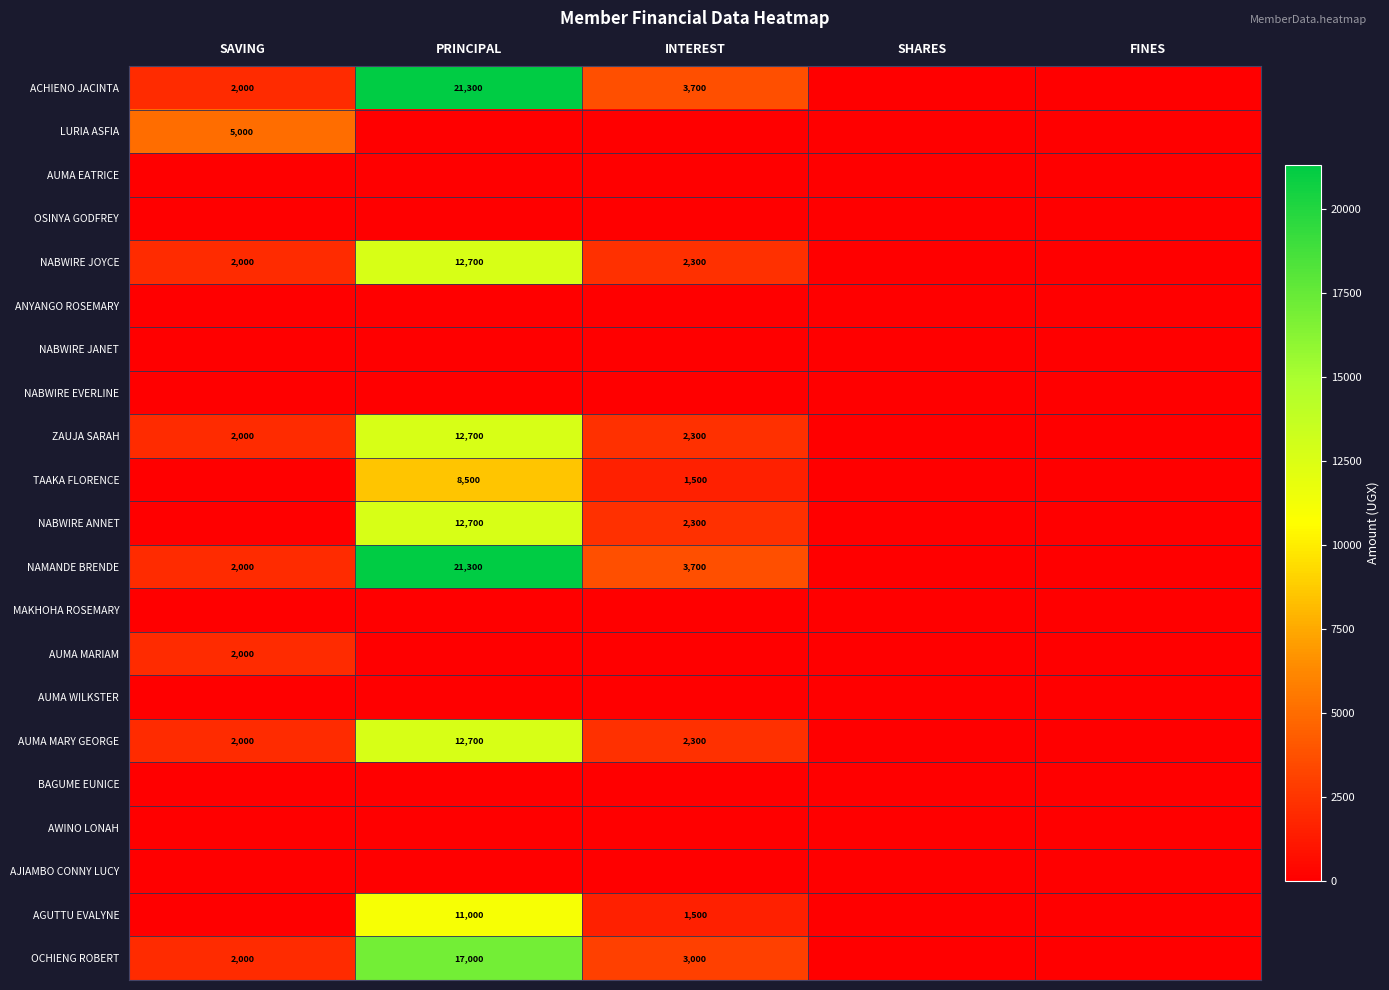

True or false: AUMA MARIAM has a value of 2000 at SAVING.

True